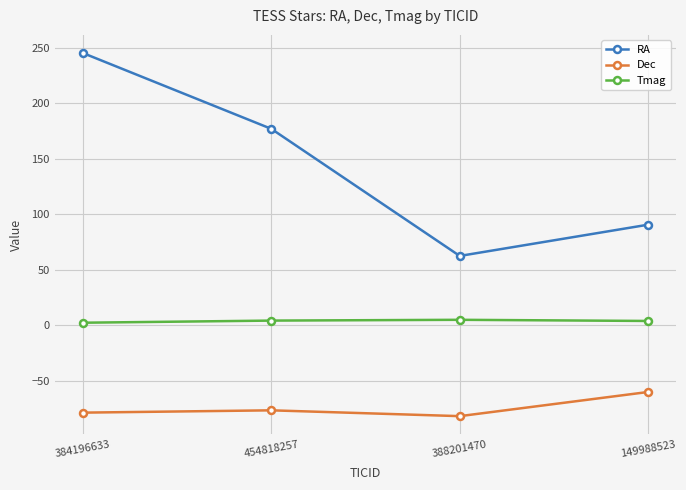

How many interior local peaks does the Tmag series have?

1